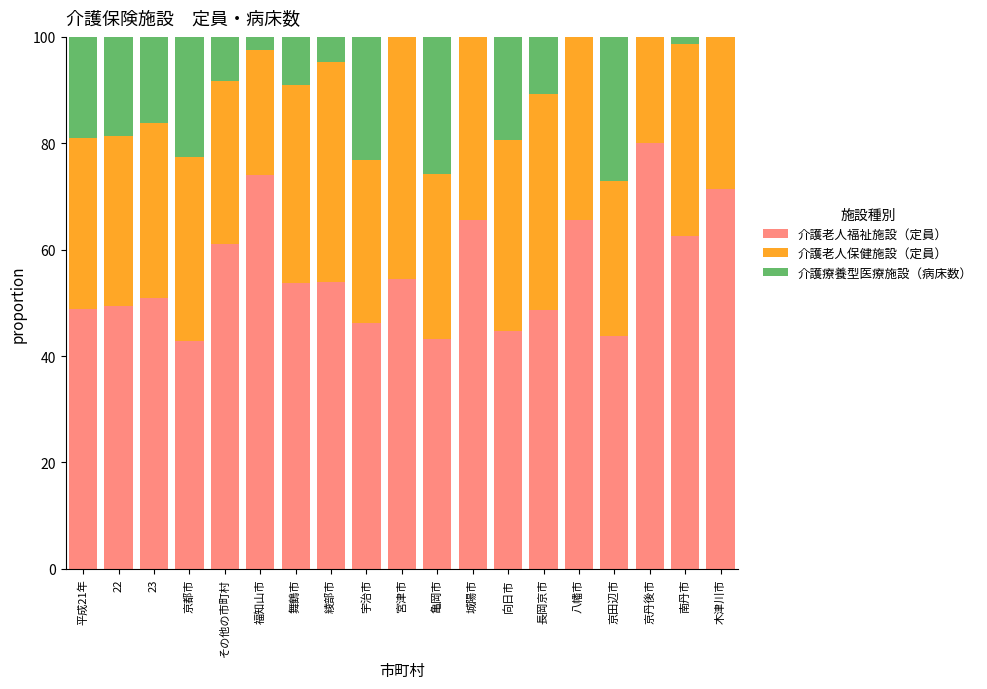

True or false: 介護老人福祉施設（定員） has a value of 33.4 at 23.

False